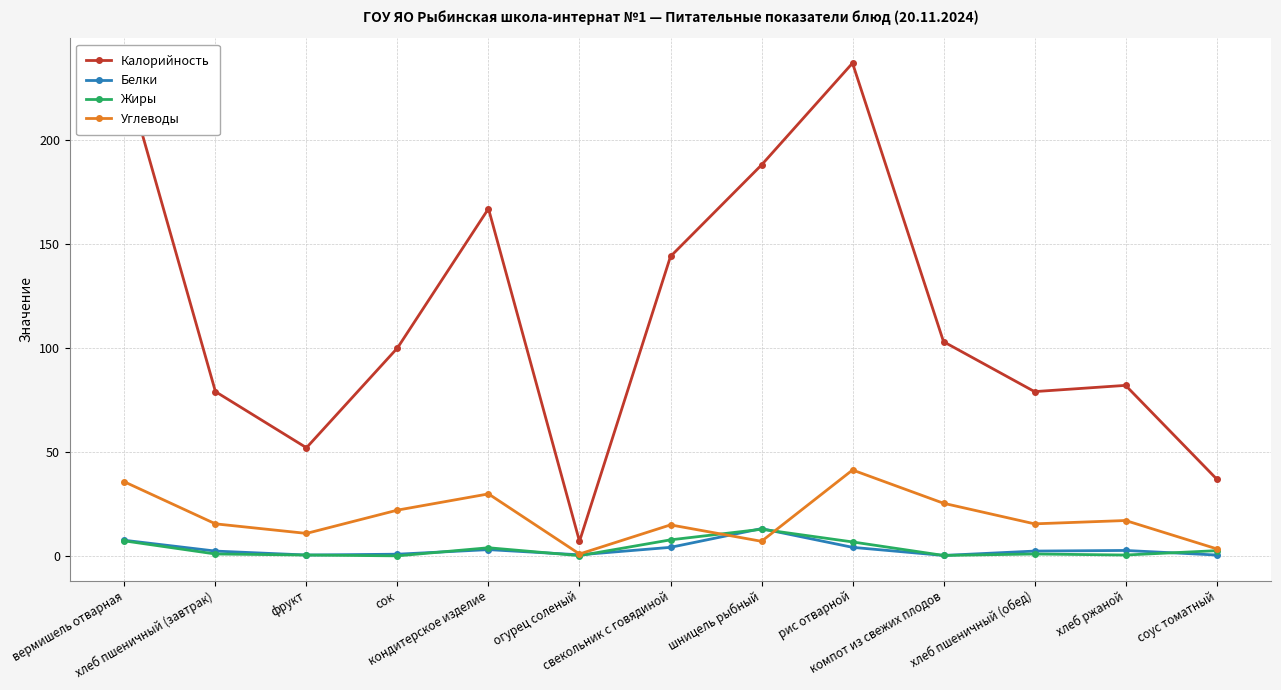

What is the label of the 9th point from the right?

кондитерское изделие